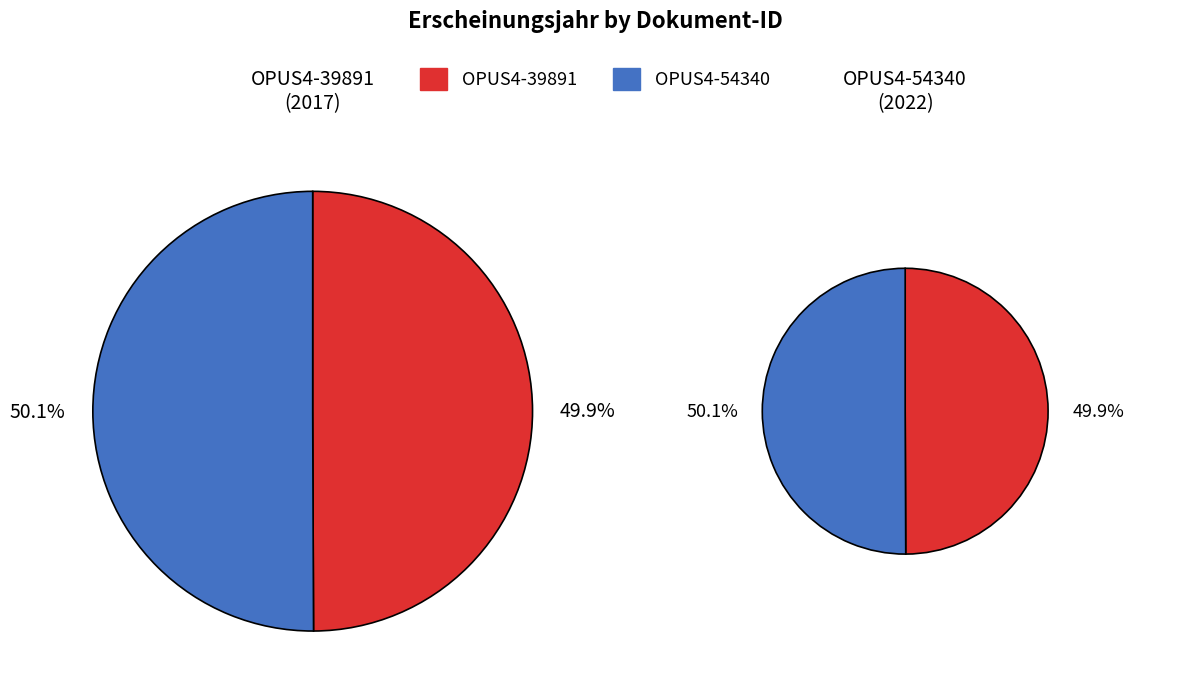

What percentage is the OPUS4-39891 slice, to the nearest percent?

50%